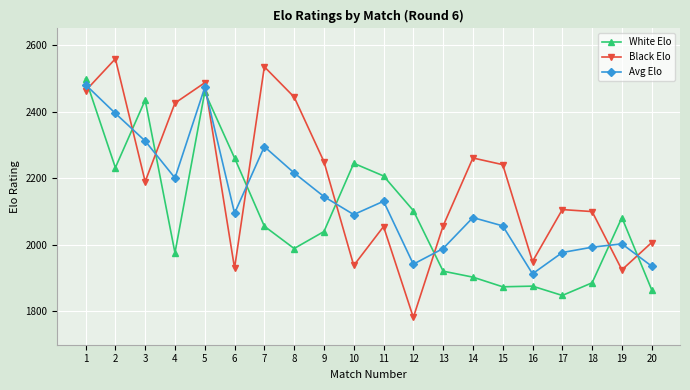

What is the difference between the Black Elo values at 10 and 17?

168